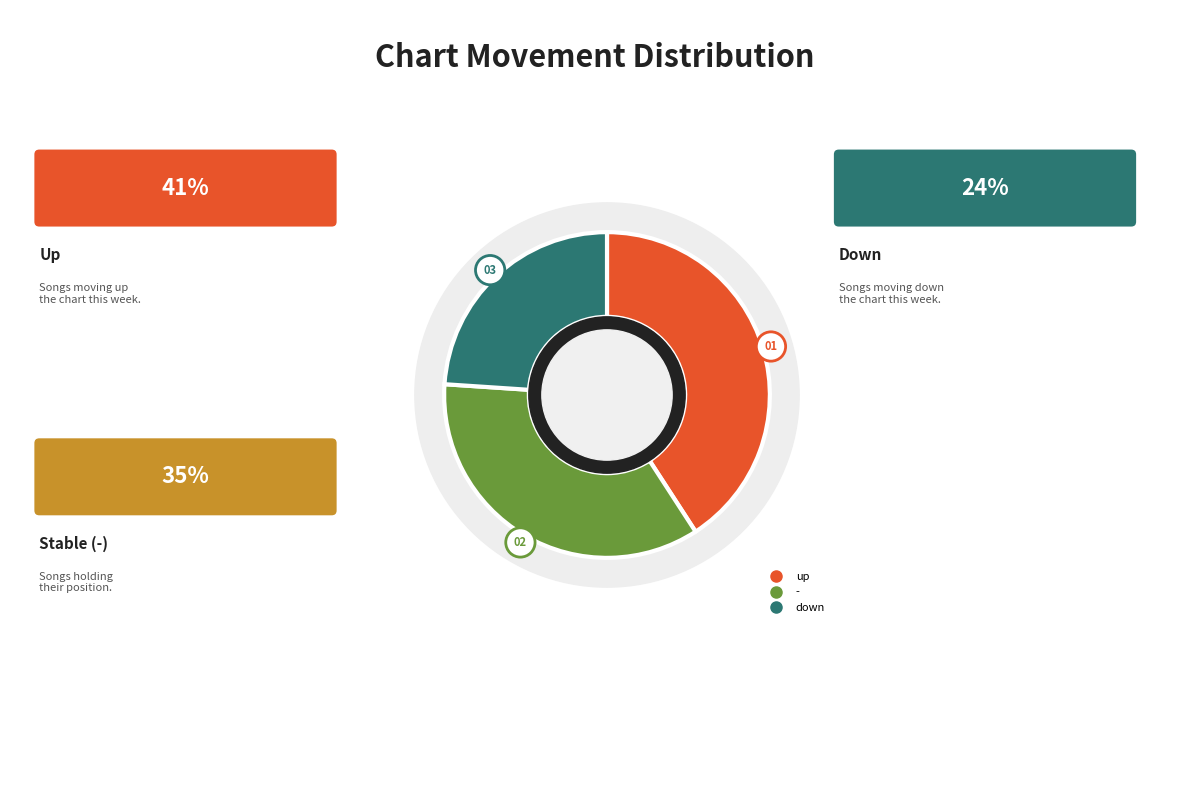

Rank the categories by value from lowest to highest.

down, -, up